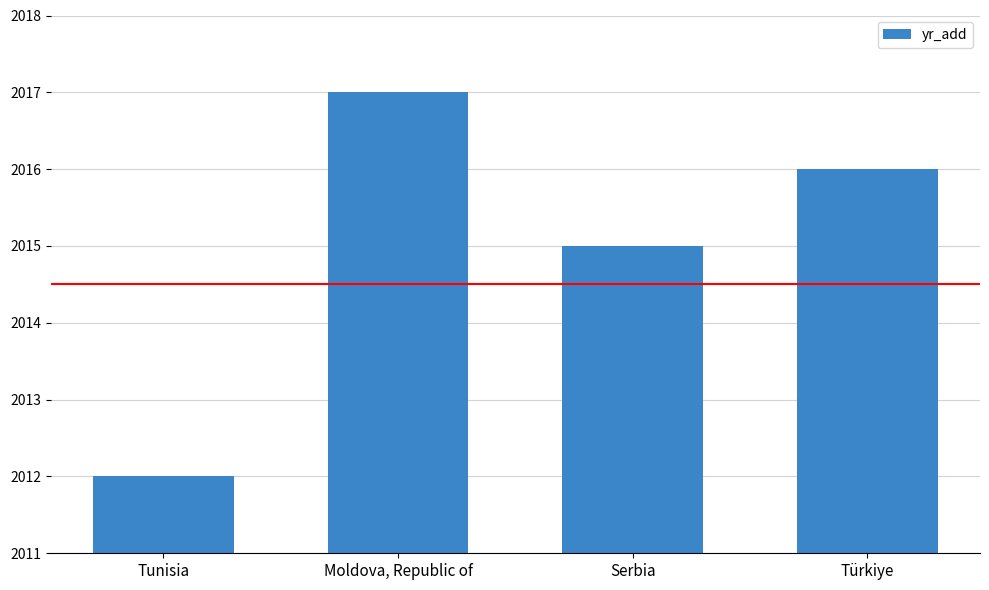

Reading left to right, extract all data points from this chart.

Tunisia=2012	Moldova, Republic of=2017	Serbia=2015	Türkiye=2016